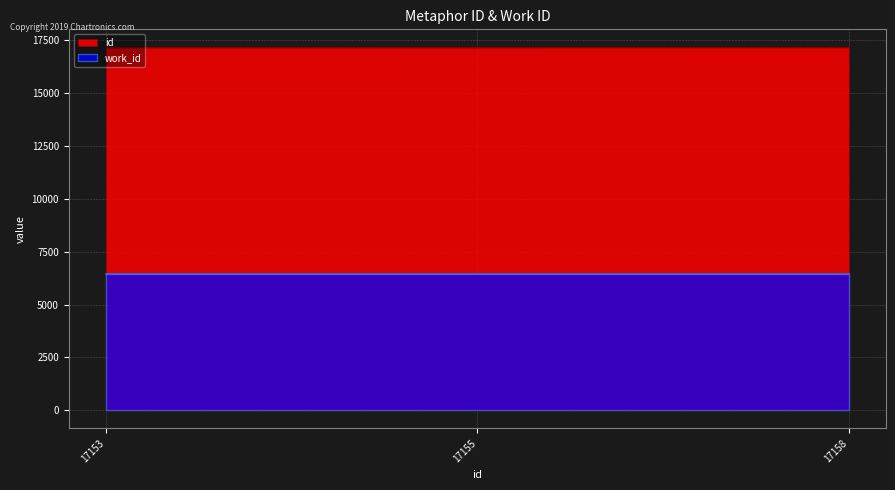

What is the lowest value of the work_id series?

6456